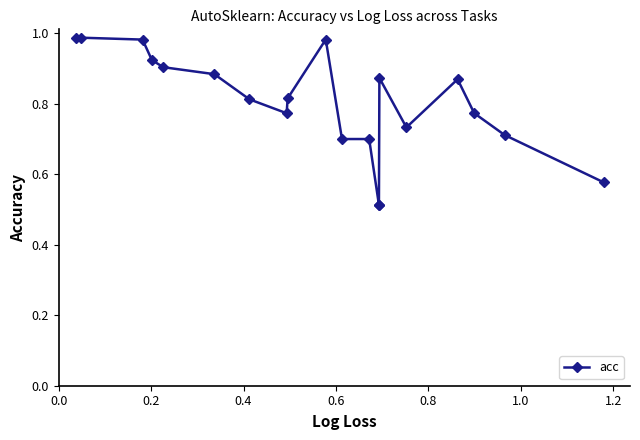

Is this an area chart (filled region under the line)?

No